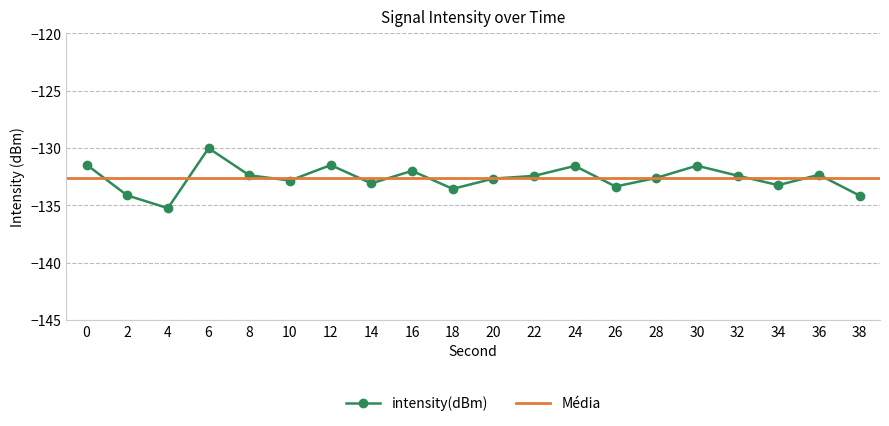

What is the average value?

-132.6